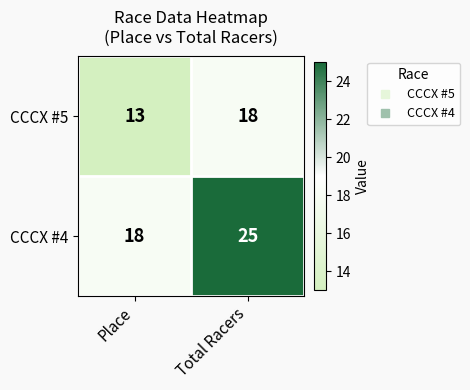

True or false: CCCX #4 has a value of 36 at Total Racers.

False